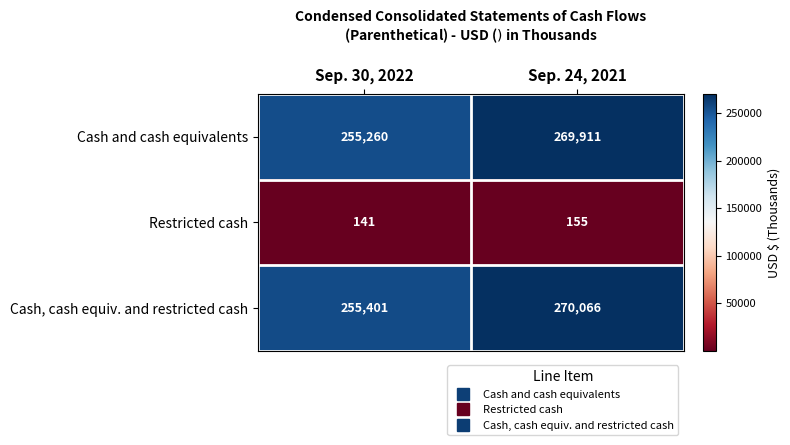

Count the number of data series in this chart.

3